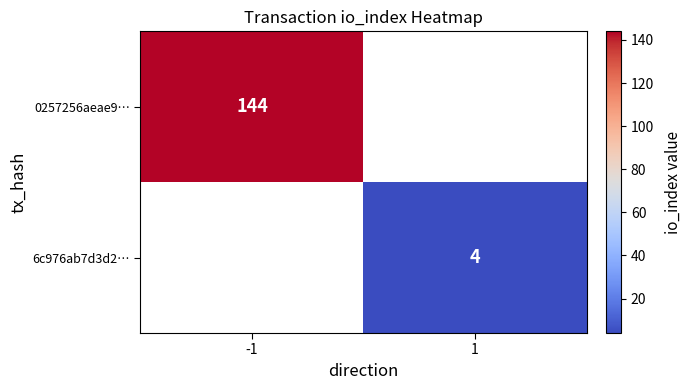

At which label does 0257256aeae9… reach its minimum?

-1